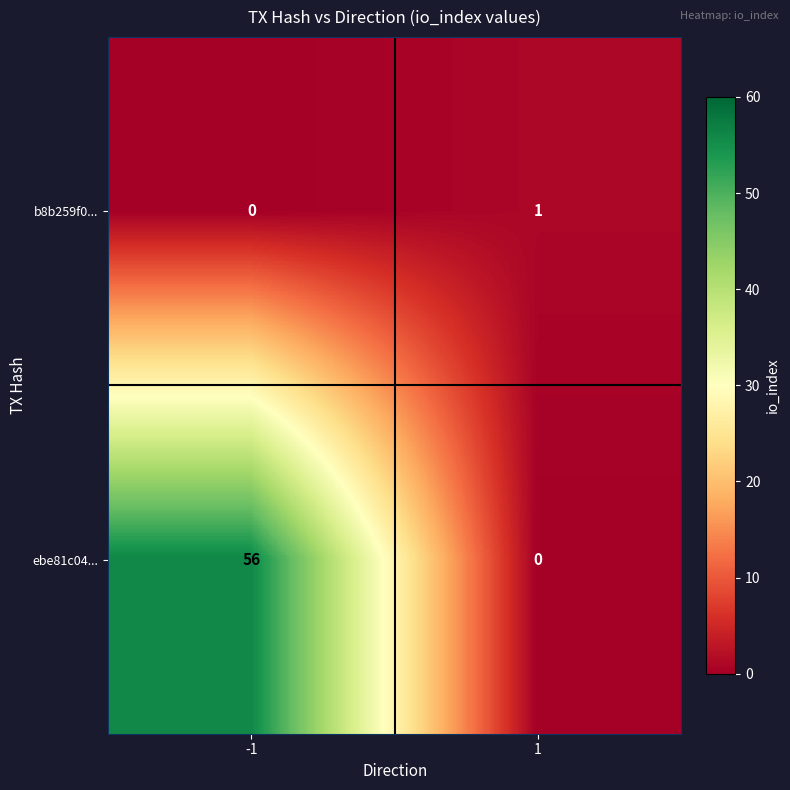

Reading left to right, what are all the values shown in this chart?

b8b259f0...: 0	1
ebe81c04...: 56	0